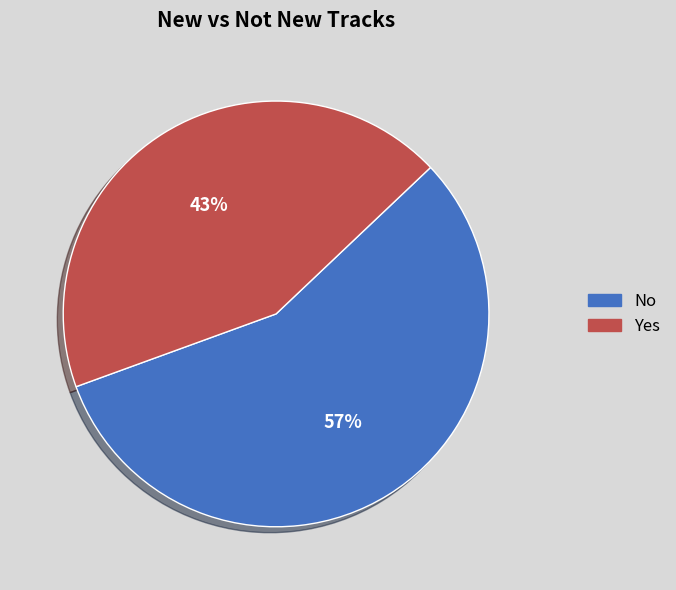

To the nearest percent, what is the average slice percentage?

50%